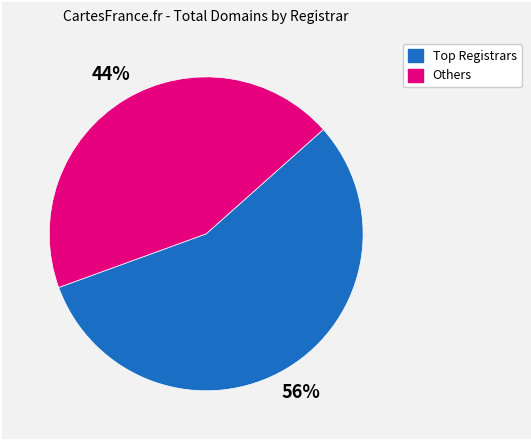

To the nearest percent, what is the difference between the largest and smallest slice percentages?

12%